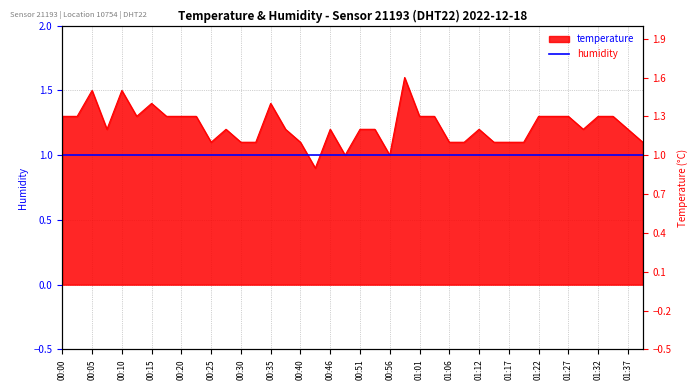

Rank the categories by value from lowest to highest.

00:43, 00:48, 00:56, 00:25, 00:30, 00:33, 00:40, 01:06, 01:09, 01:14, 01:17, 01:19, 01:39, 00:07, 00:27, 00:38, 00:46, 00:51, 00:54, 01:12, 01:29, 01:37, 00:00, 00:02, 00:12, 00:17, 00:20, 00:23, 01:01, 01:04, 01:22, 01:24, 01:27, 01:32, 01:34, 00:15, 00:35, 00:05, 00:10, 00:59